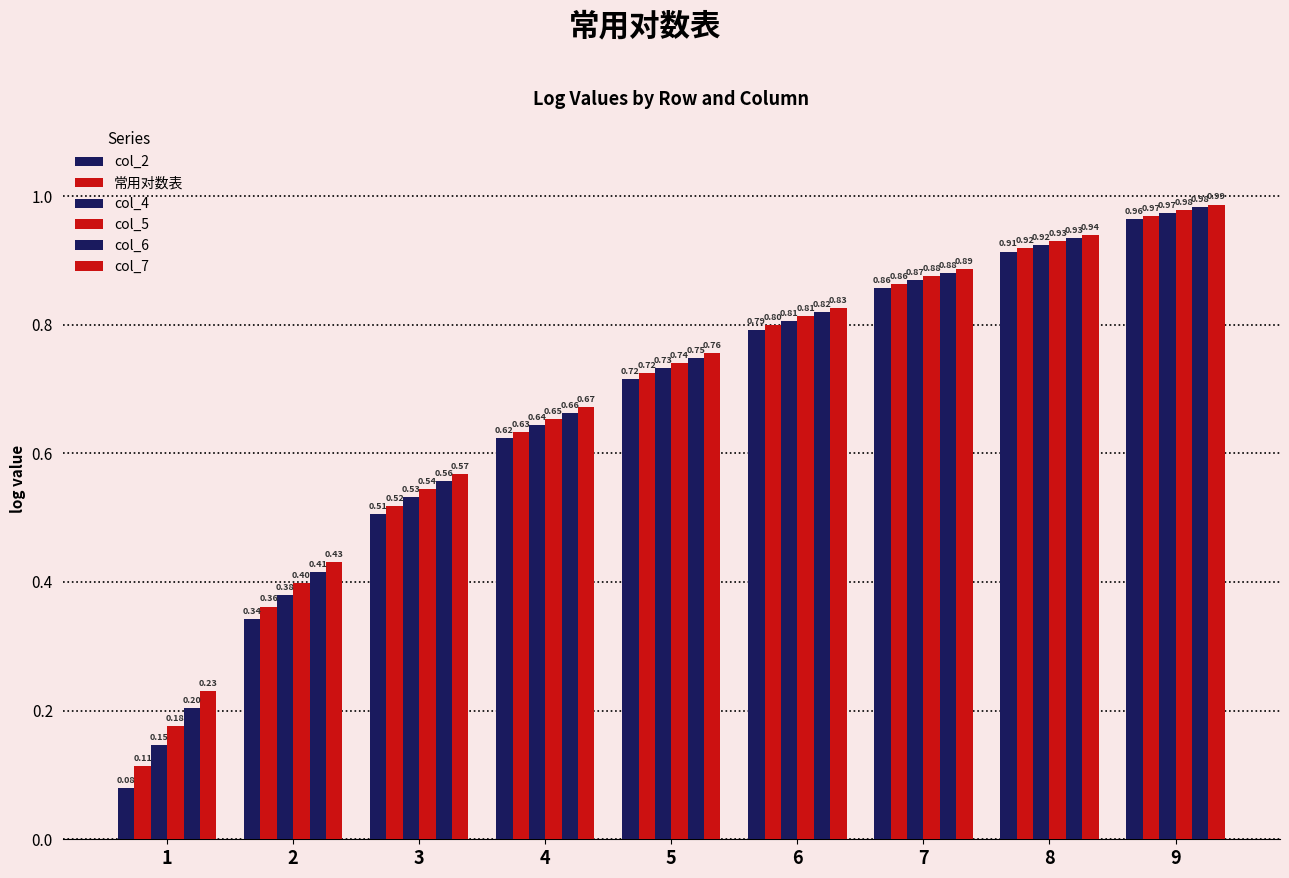

At which category is the sum across all series the highest?

9